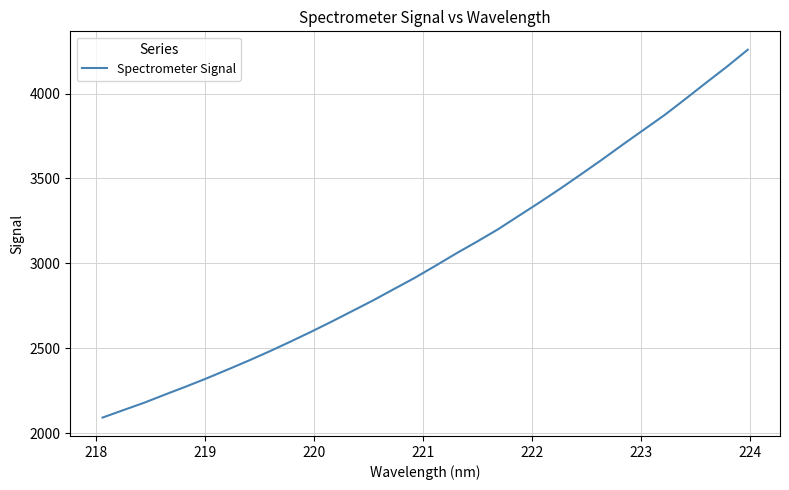

What is the greatest value displayed?

4258.3